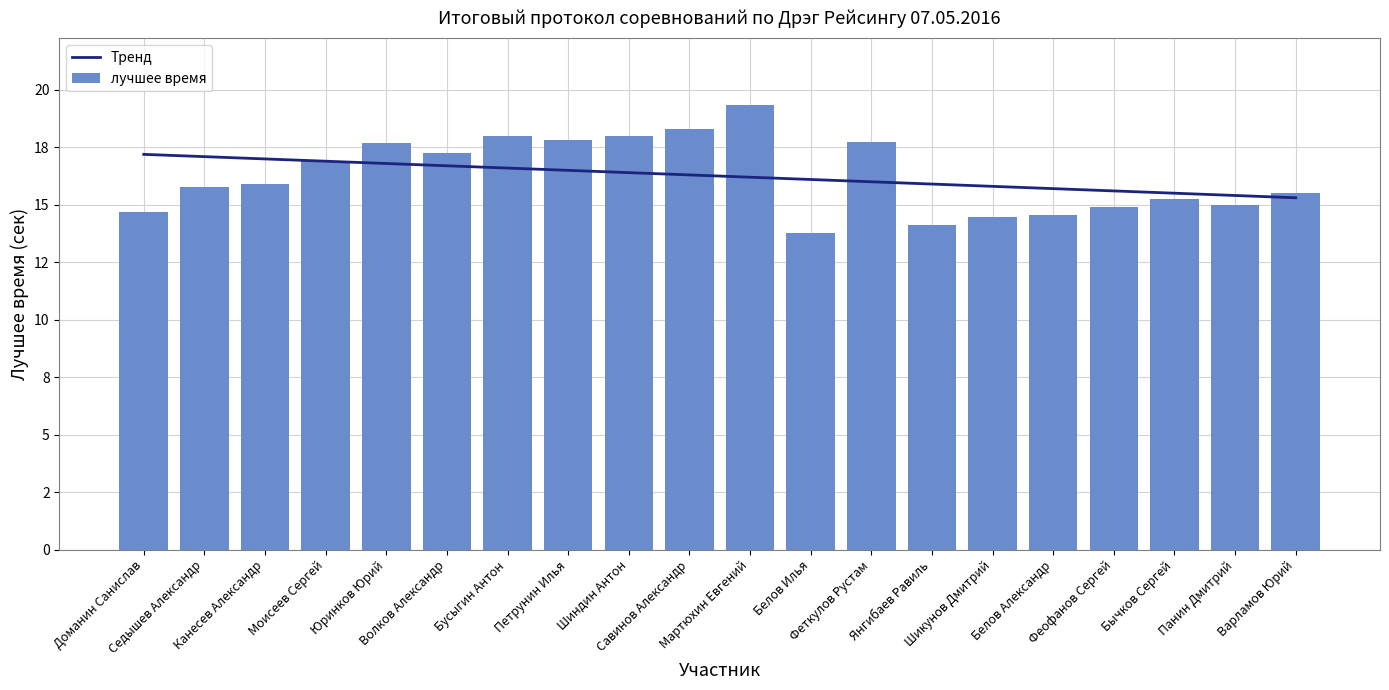

Which category has the lowest value across all series?

Белов Илья